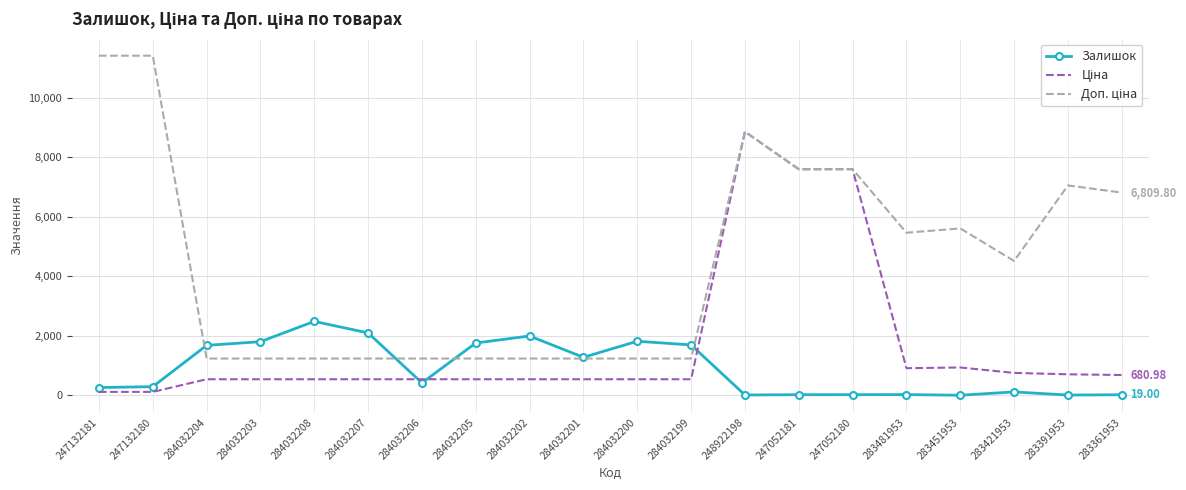

How many lines are shown in the chart?

3